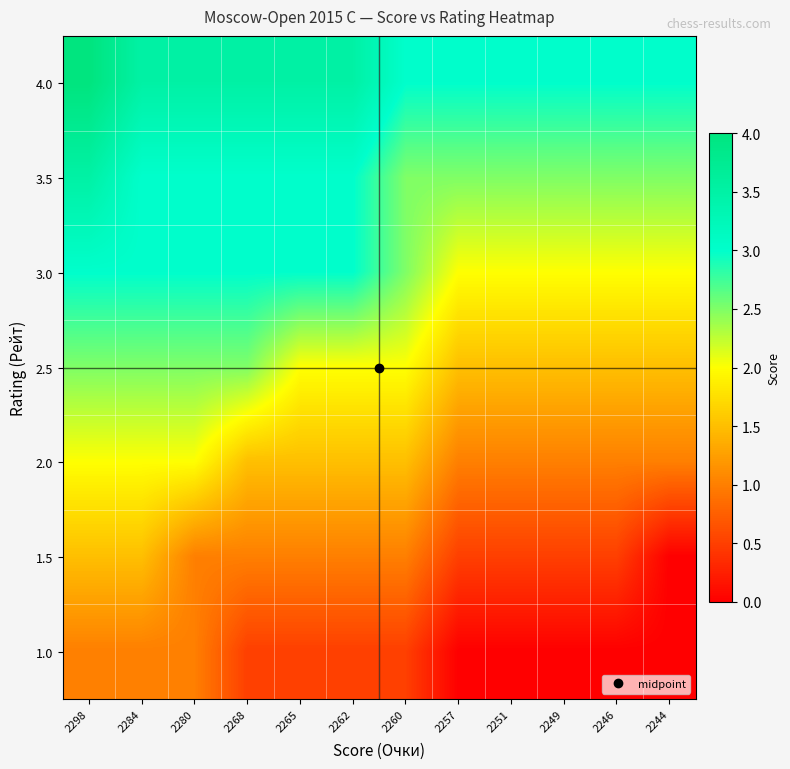

At which category is the sum across all series the highest?

2298